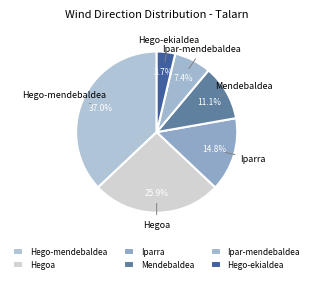

Rank the categories by value from lowest to highest.

Hego-ekialdea, Ipar-mendebaldea, Mendebaldea, Iparra, Hegoa, Hego-mendebaldea